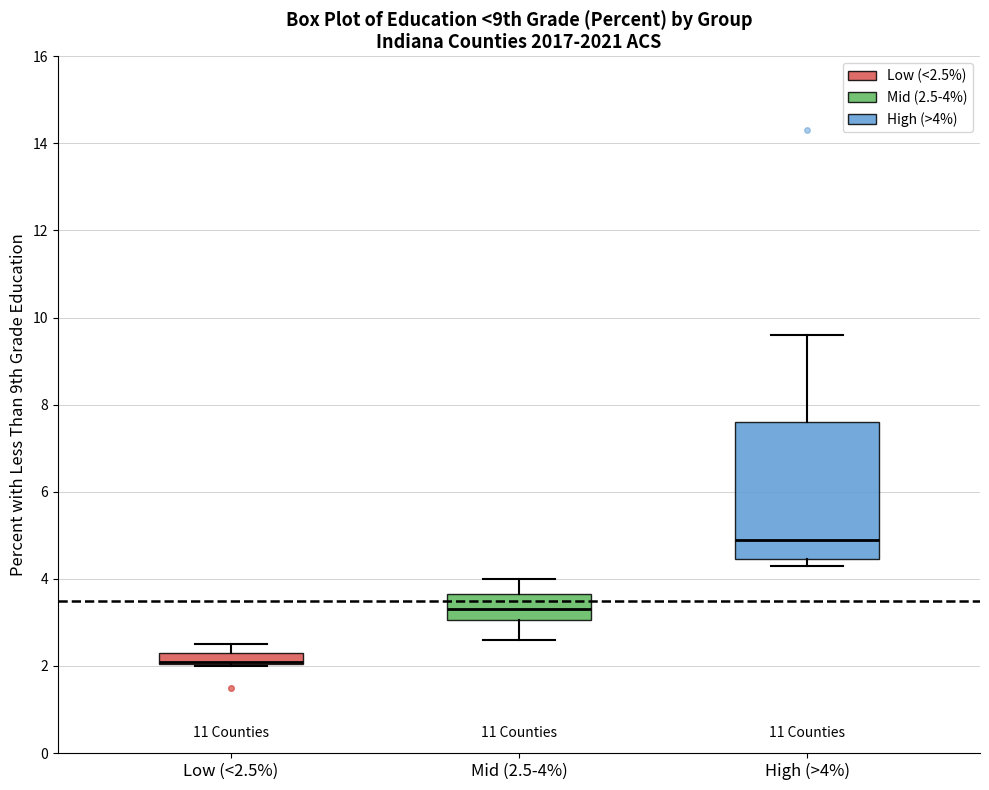

Which box is the tallest, from its lower edge to its upper edge?

High (>4%)